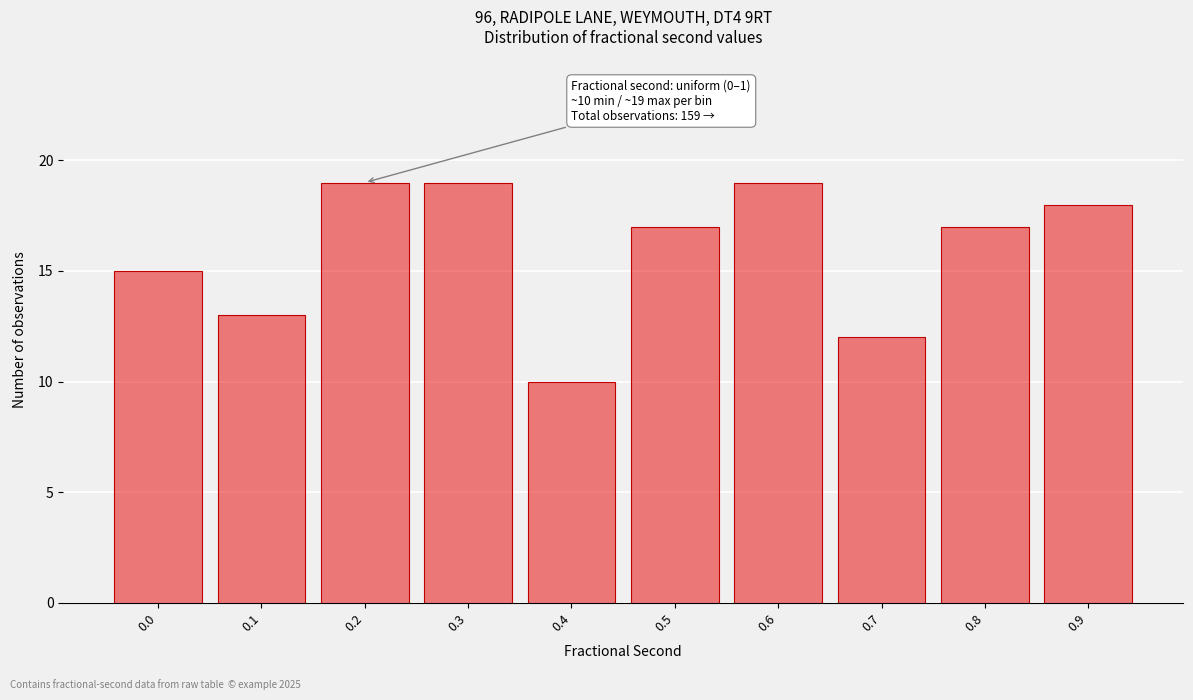

Reading left to right, extract all data points from this chart.

0.0=15	0.1=13	0.2=19	0.3=19	0.4=10	0.5=17	0.6=19	0.7=12	0.8=17	0.9=18